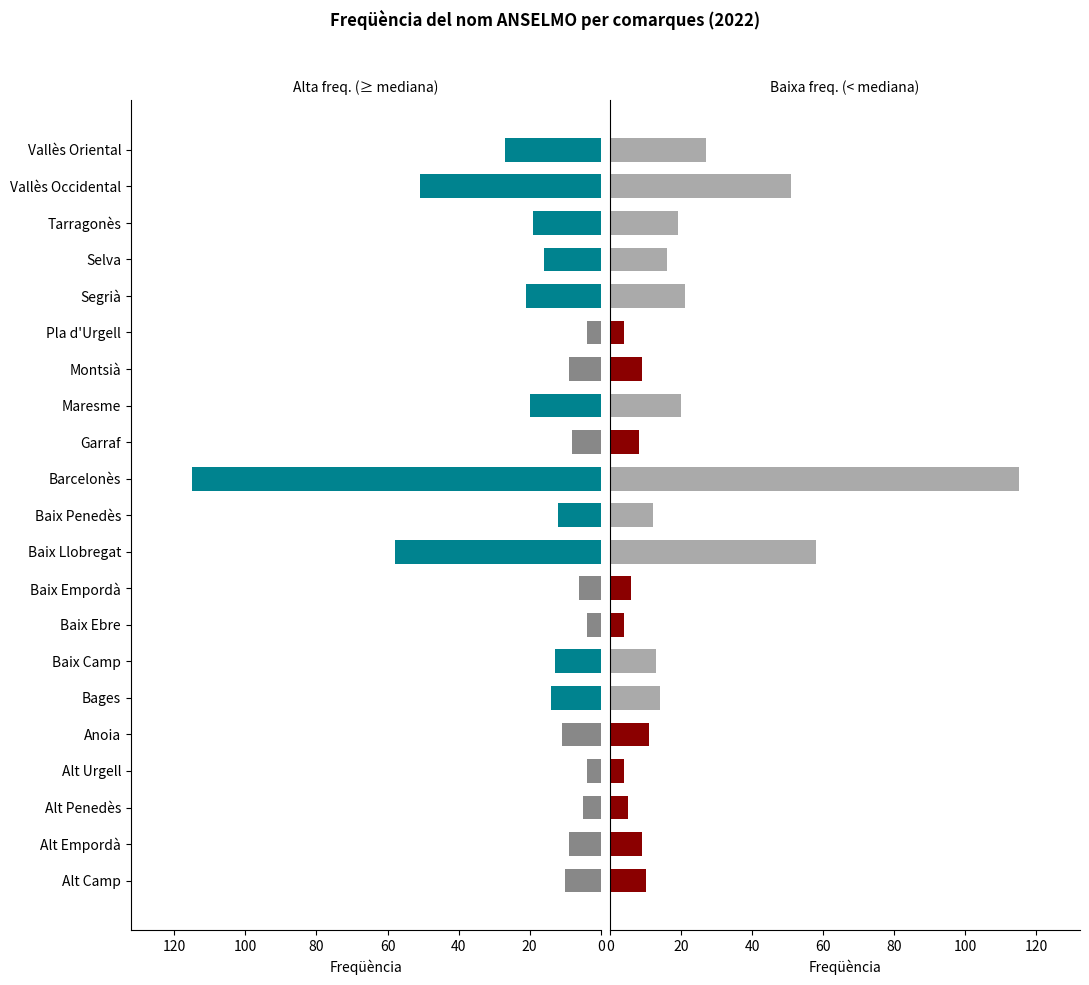

How many series are shown in this chart?

2